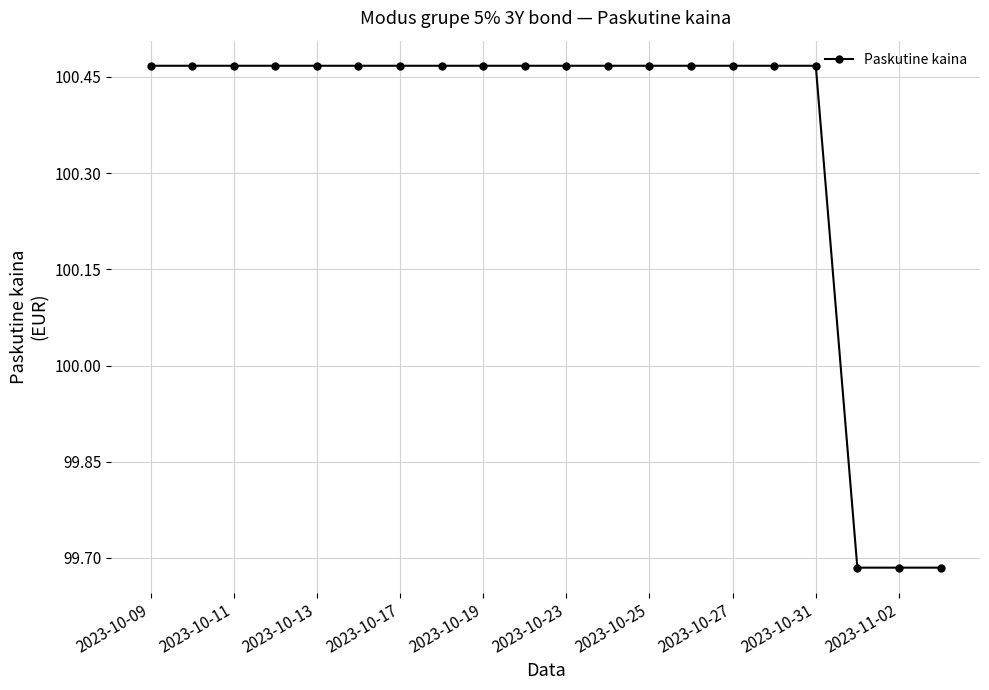

What is the sum of all values?

2007.0